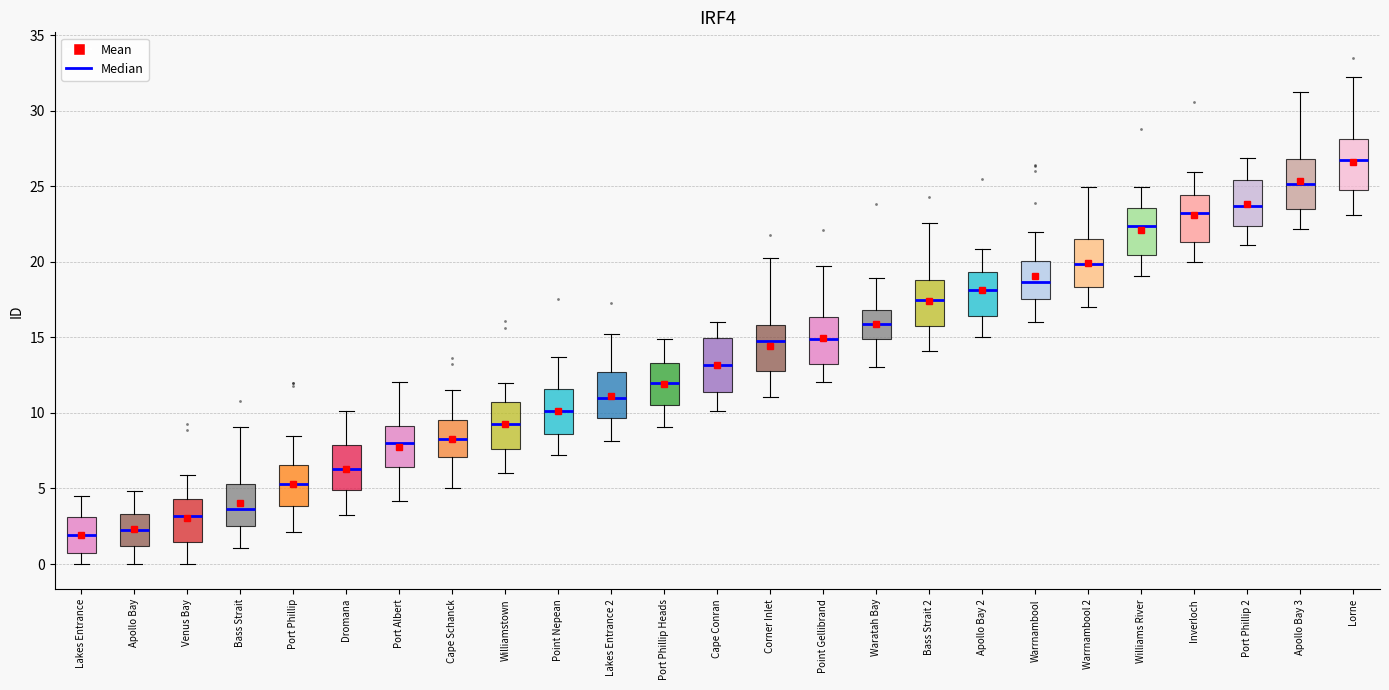

Reading left to right, read every box against the y-axis: the position of its median line, the range the box covers, and the ends of its whiskers. The values are not printed on the chart, so give them approximately, as read against the axis.

Lakes Entrance: median 2.0, box 1.0 to 3.0, whiskers 0.0 to 4.5
Apollo Bay: median 2.0, box 1.0 to 3.5, whiskers 0.0 to 5.0
Venus Bay: median 3.0, box 1.5 to 4.5, whiskers 0.0 to 6.0
Bass Strait: median 3.5, box 2.5 to 5.5, whiskers 1.0 to 9.0
Port Phillip: median 5.5, box 4.0 to 6.5, whiskers 2.0 to 8.5
Dromana: median 6.5, box 5.0 to 8.0, whiskers 3.5 to 10.0
Port Albert: median 8.0, box 6.5 to 9.0, whiskers 4.0 to 12.0
Cape Schanck: median 8.5, box 7.0 to 9.5, whiskers 5.0 to 11.5
Williamstown: median 9.5, box 7.5 to 10.5, whiskers 6.0 to 12.0
Point Nepean: median 10.0, box 8.5 to 11.5, whiskers 7.0 to 13.5
Lakes Entrance 2: median 11.0, box 9.5 to 12.5, whiskers 8.0 to 15.0
Port Phillip Heads: median 12.0, box 10.5 to 13.5, whiskers 9.0 to 15.0
Cape Conran: median 13.0, box 11.5 to 15.0, whiskers 10.0 to 16.0
Corner Inlet: median 14.5, box 13.0 to 16.0, whiskers 11.0 to 20.5
Point Gellibrand: median 15.0, box 13.0 to 16.5, whiskers 12.0 to 19.5
Waratah Bay: median 16.0, box 15.0 to 17.0, whiskers 13.0 to 19.0
Bass Strait 2: median 17.5, box 16.0 to 19.0, whiskers 14.0 to 22.5
Apollo Bay 2: median 18.0, box 16.5 to 19.5, whiskers 15.0 to 21.0
Warrnambool: median 18.5, box 17.5 to 20.0, whiskers 16.0 to 22.0
Warrnambool 2: median 20.0, box 18.5 to 21.5, whiskers 17.0 to 25.0
Williams River: median 22.5, box 20.5 to 23.5, whiskers 19.0 to 25.0
Inverloch: median 23.5, box 21.5 to 24.5, whiskers 20.0 to 26.0
Port Phillip 2: median 23.5, box 22.5 to 25.5, whiskers 21.0 to 27.0
Apollo Bay 3: median 25.0, box 23.5 to 27.0, whiskers 22.0 to 31.0
Lorne: median 26.5, box 24.5 to 28.0, whiskers 23.0 to 32.5